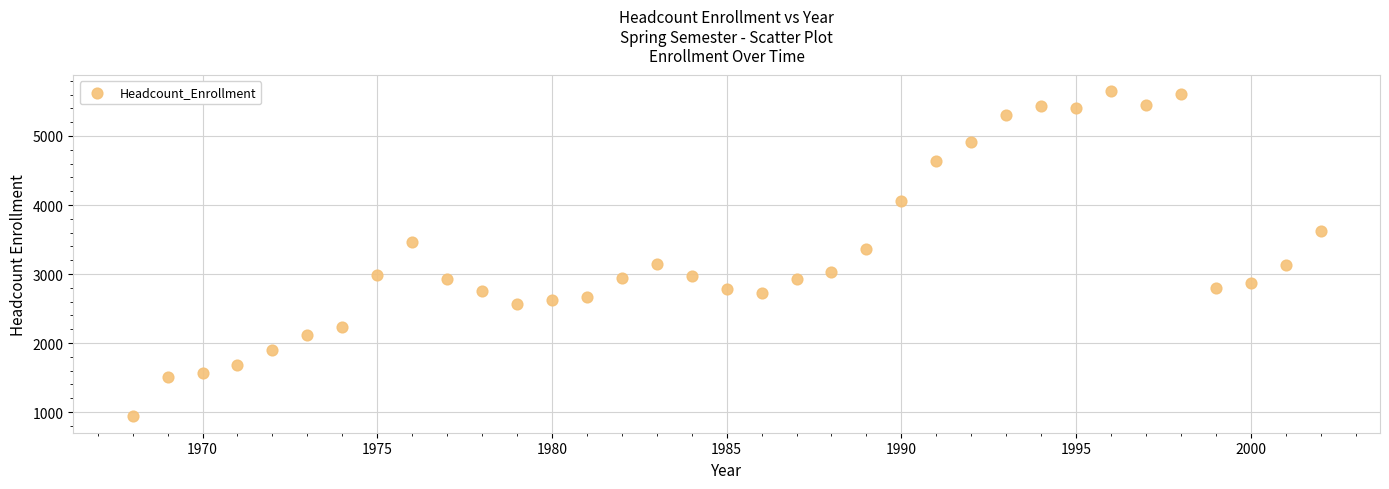

What Y value in the scatter plot is closest to 3291?

3368